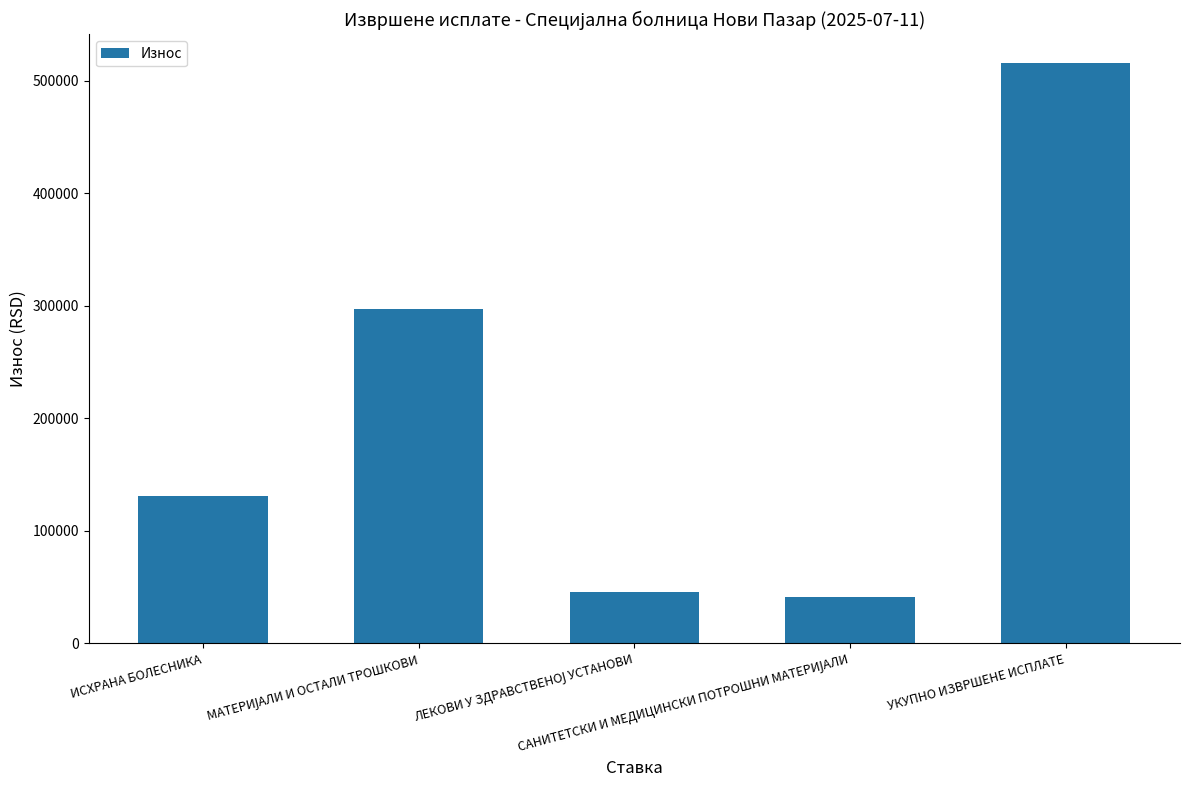

What is the label of the 5th bar from the right?

ИСХРАНА БОЛЕСНИКА